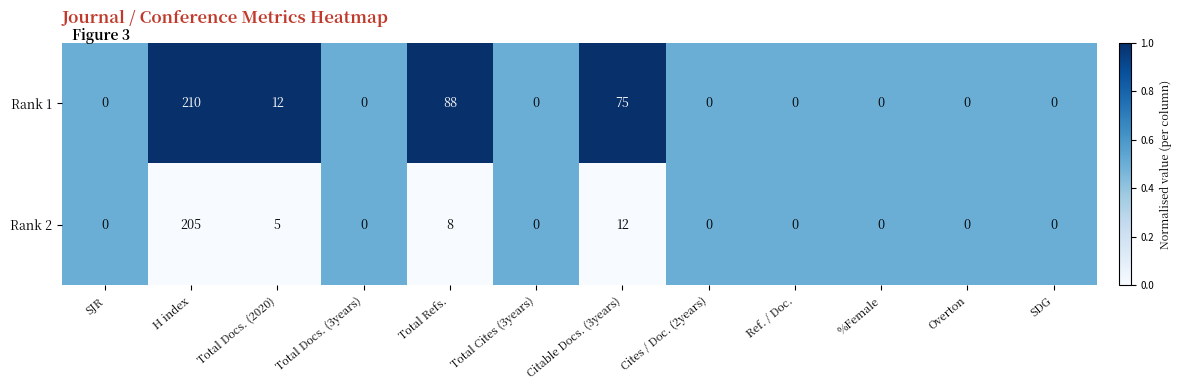

True or false: Rank 2 has a value of 105 at SJR.

False